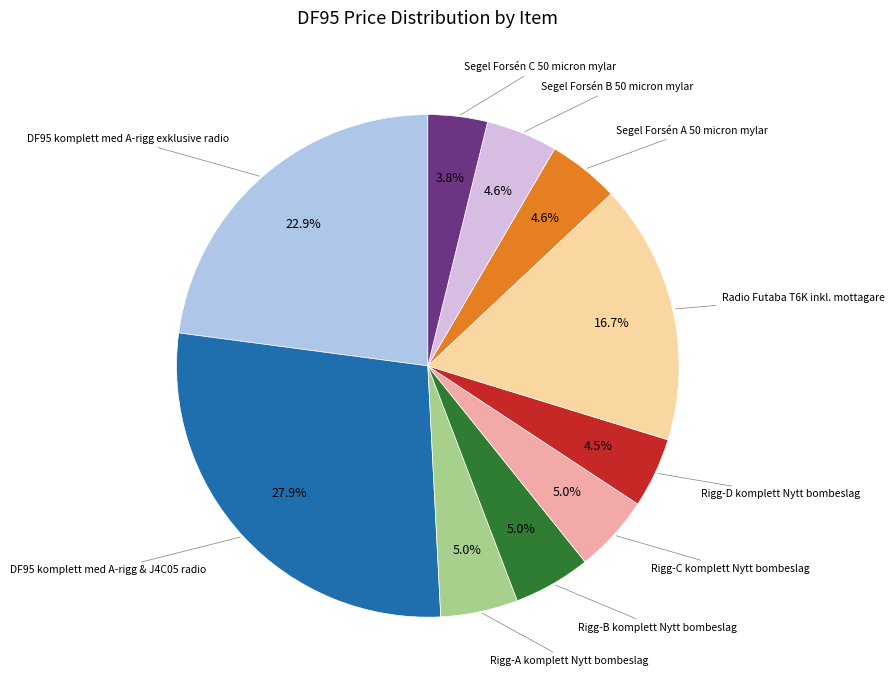

Is there any slice that represents more than half of the pie?

No